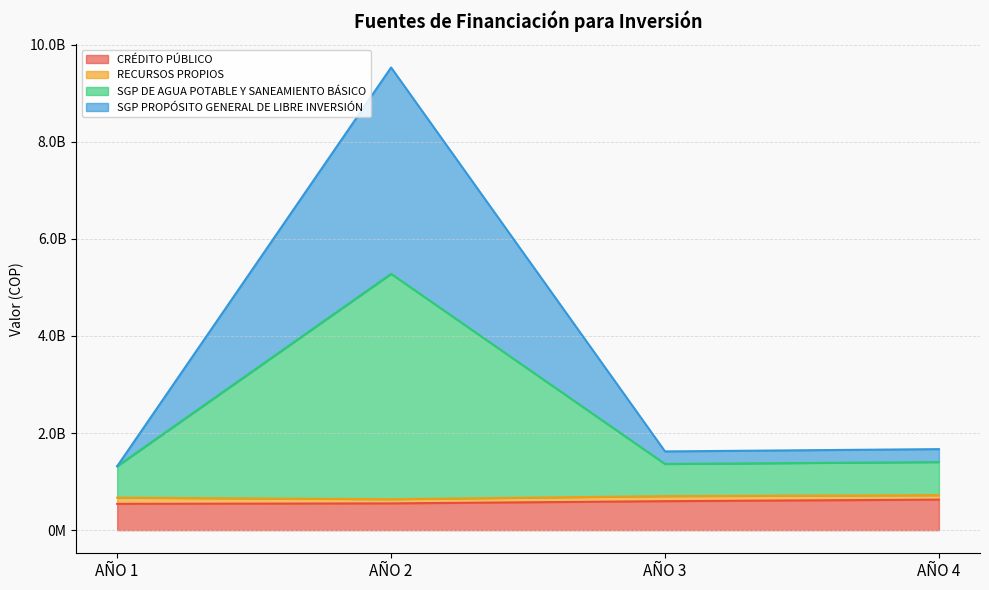

Does the chart have visible grid lines?

Yes